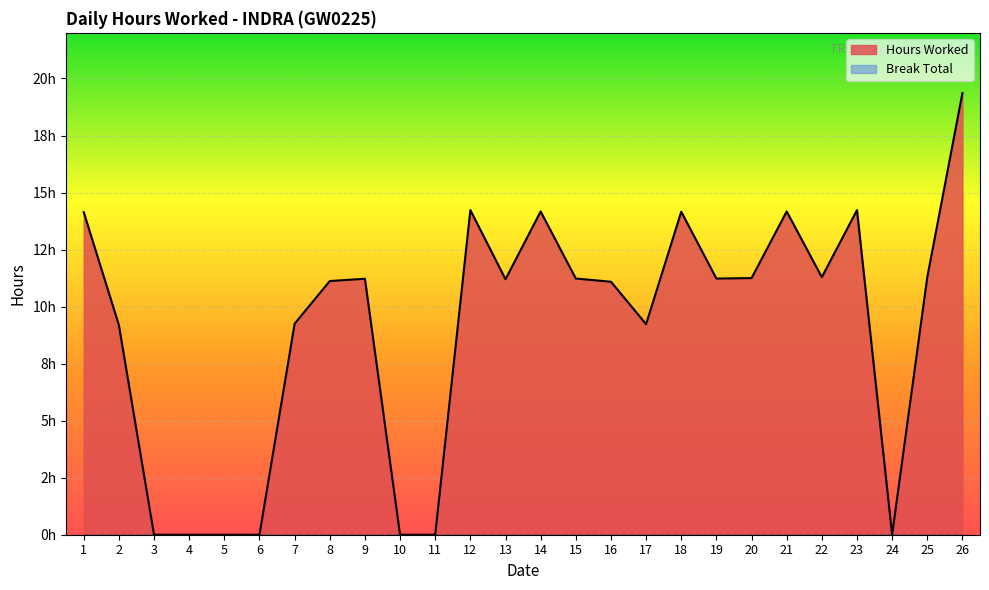

What is the average value?

9.0